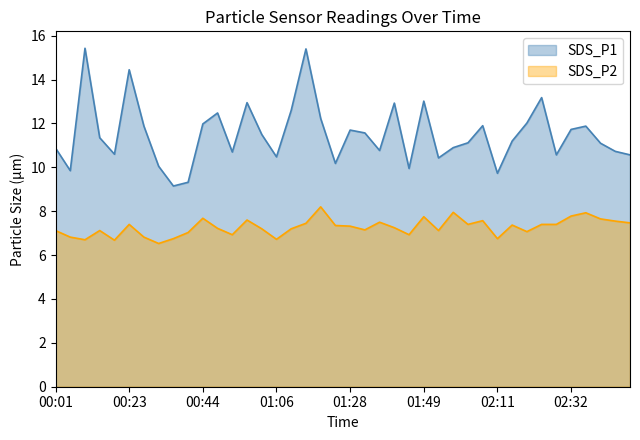

Count the number of data series in this chart.

2